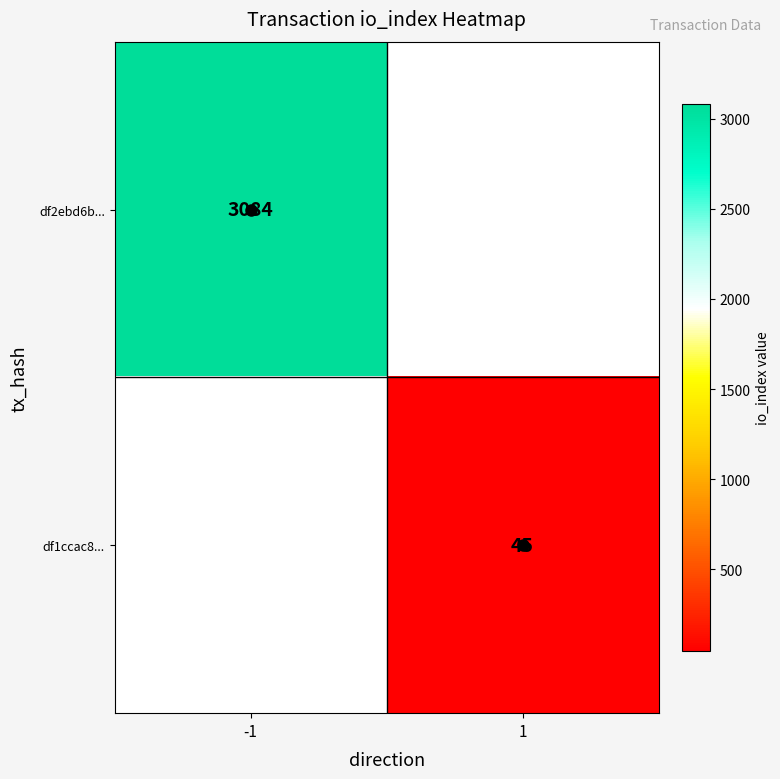

Between 1 and -1, which is larger?

-1